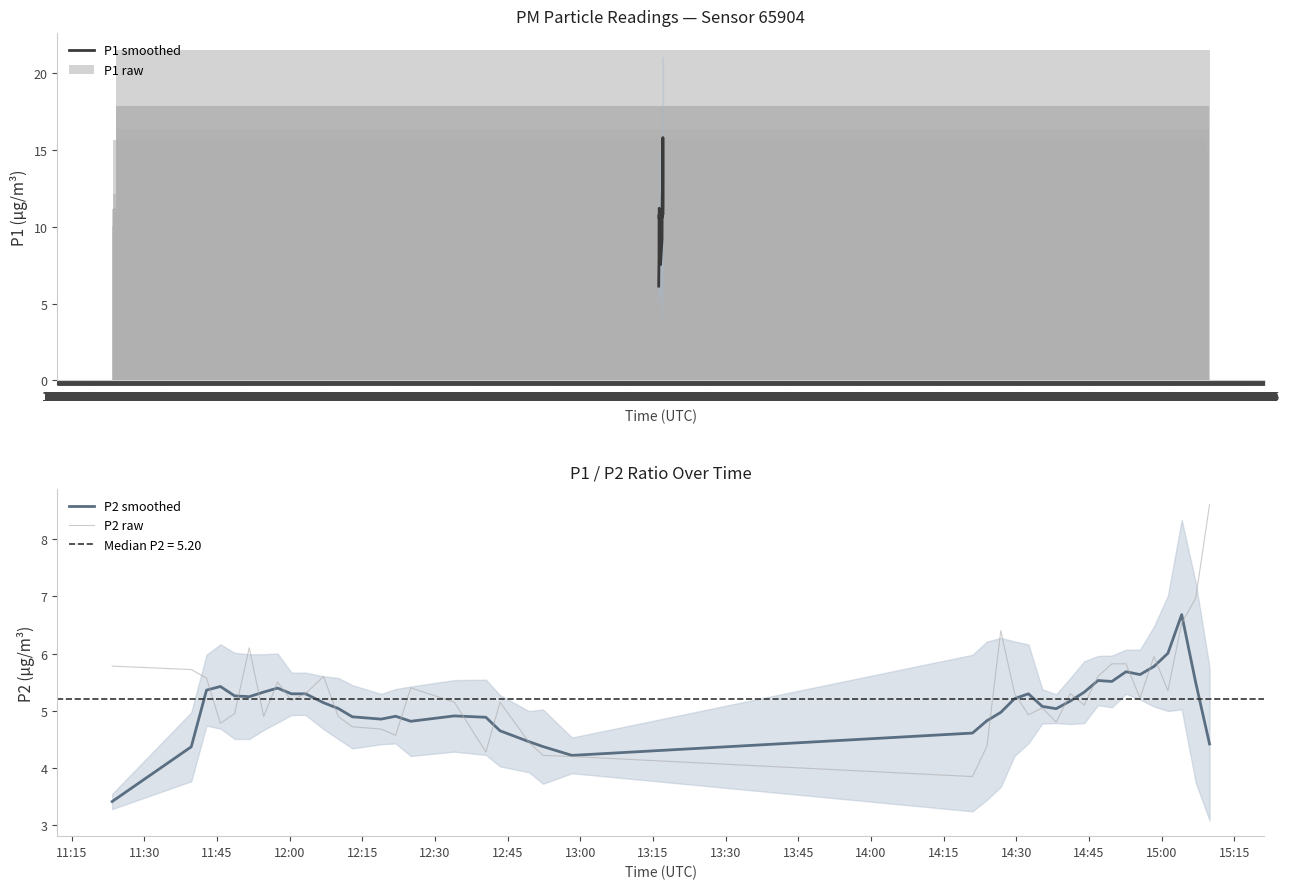

Which series has the largest total across all categories?

P1 raw